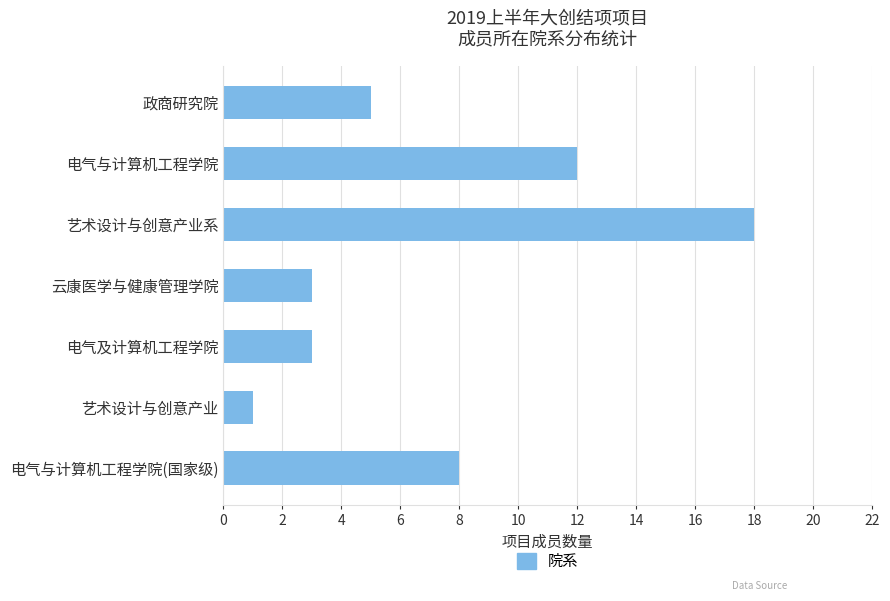

Reading bottom to top, what are all the values shown in this chart?

8	1	3	3	18	12	5